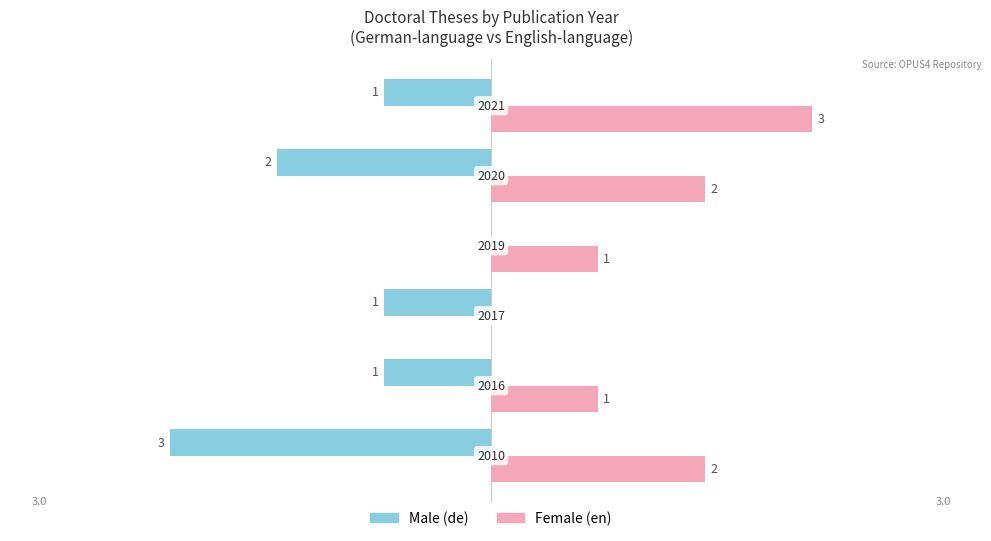

What is the greatest value displayed?

3